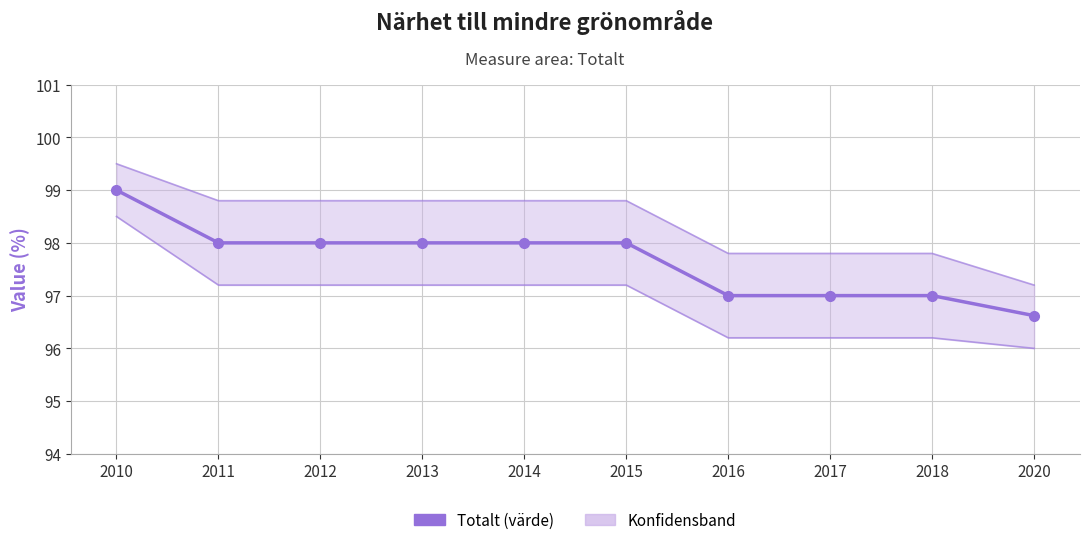

The value at 2010 is 99.0. True or false?

True